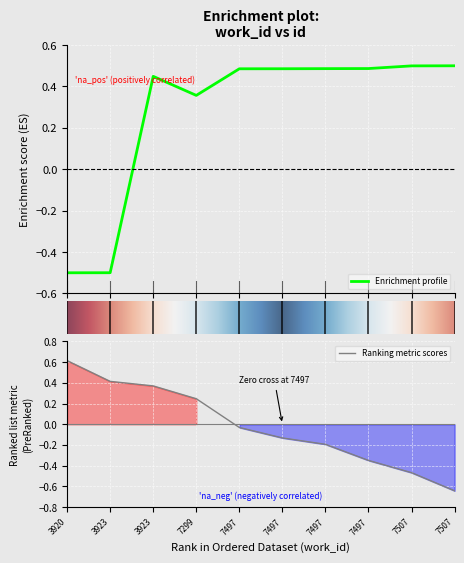

Reading left to right, list all the values displayed in this chart.

-0.5	-0.5	0.4	0.4	0.5	0.5	0.5	0.5	0.5	0.5